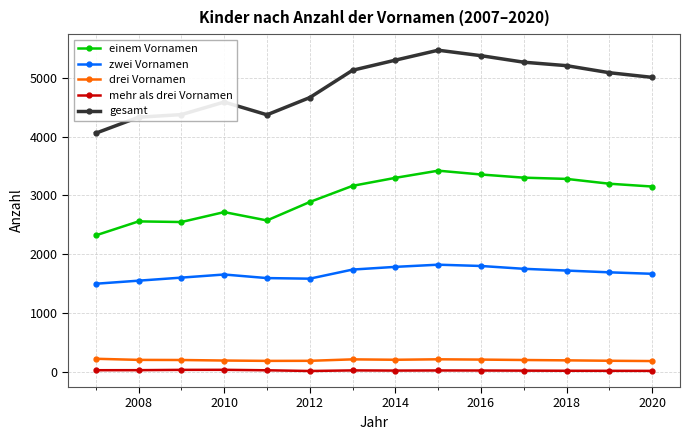

At how many categories does at least one series exceed 1120?

14